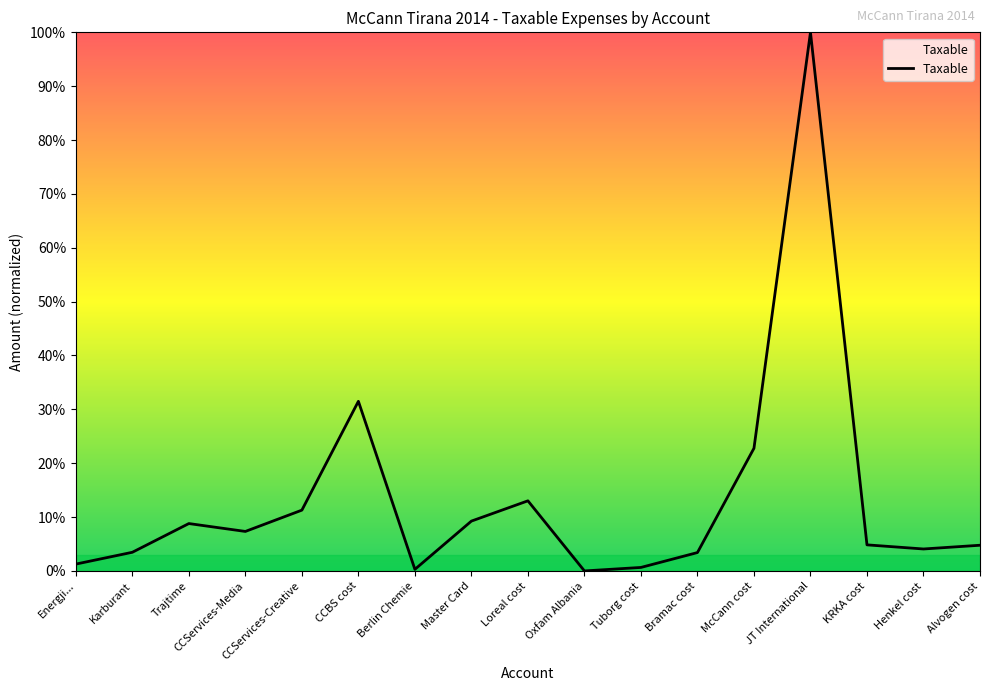

What is the label of the 3rd point from the left?

Trajtime